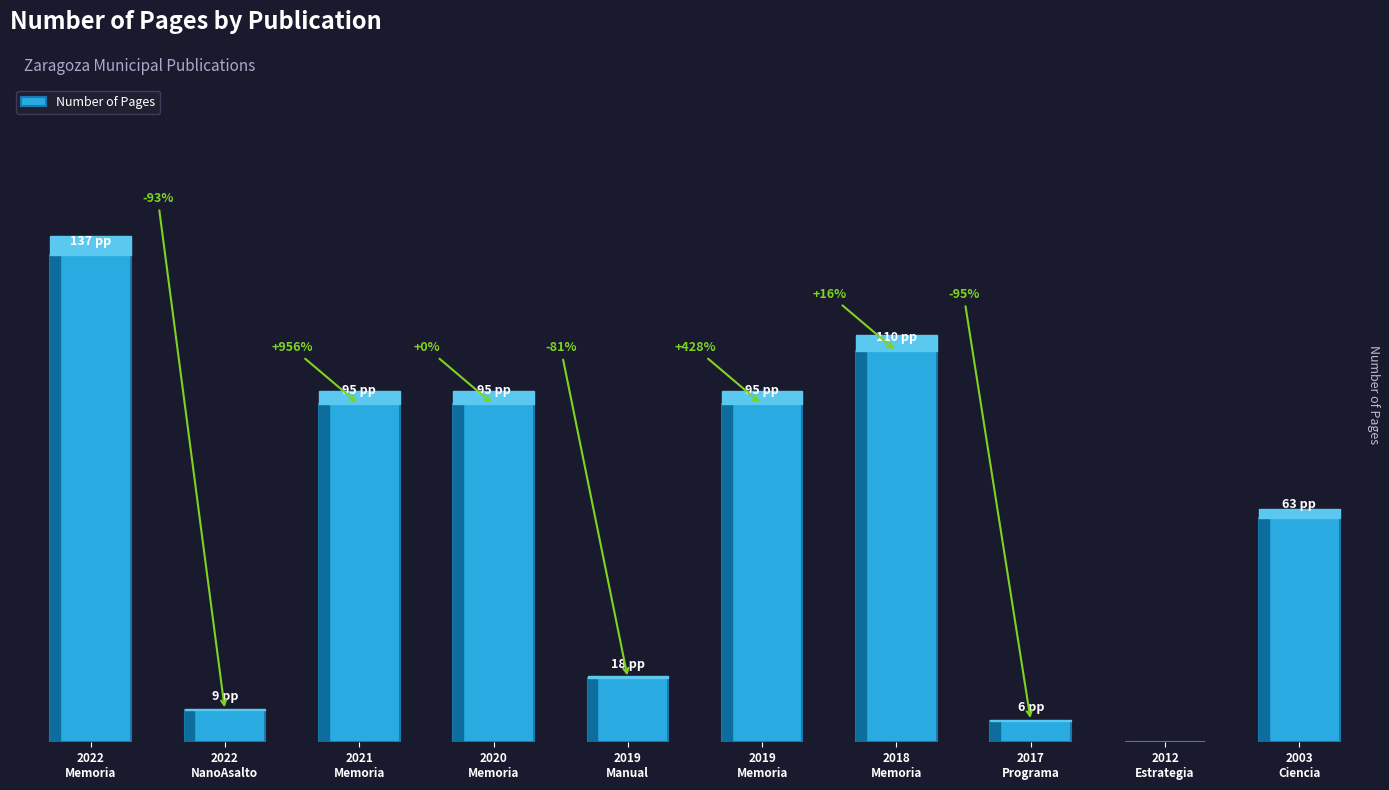

At which category does the chart reach its peak across all series?

2022
Memoria